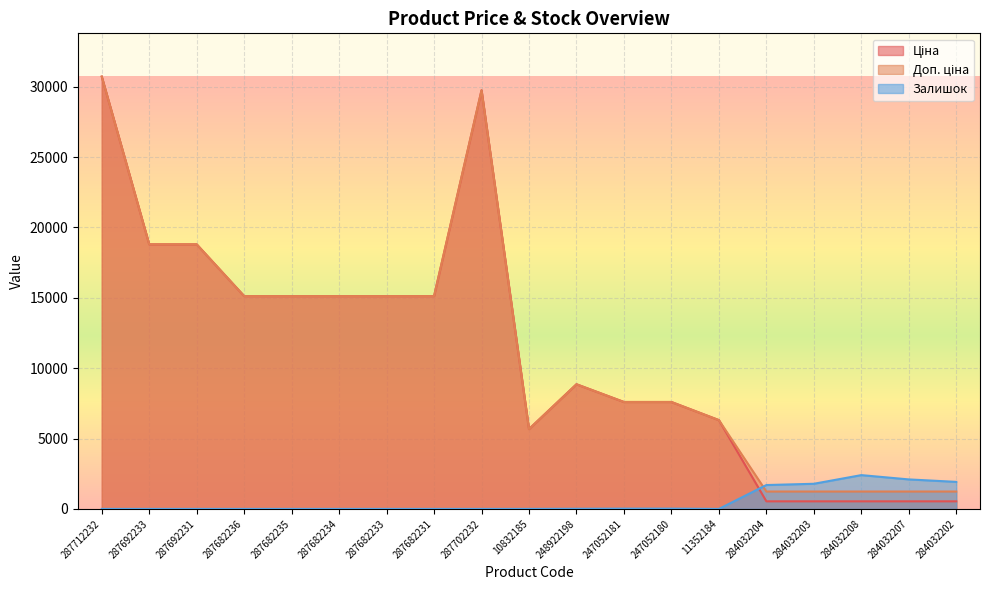

True or false: Доп. ціна has more than 1 interior local peaks.

True